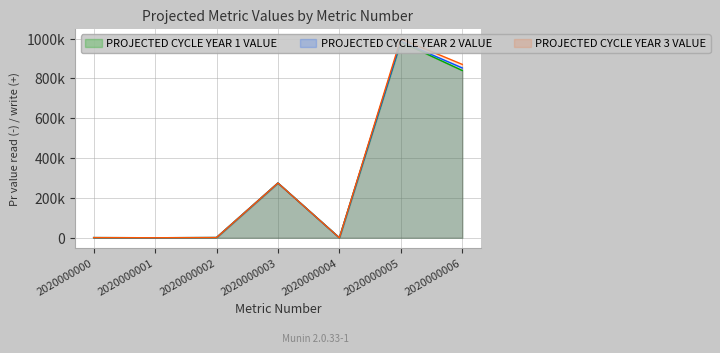

True or false: PROJECTED CYCLE YEAR 1 VALUE and PROJECTED CYCLE YEAR 2 VALUE intersect in this chart.

False